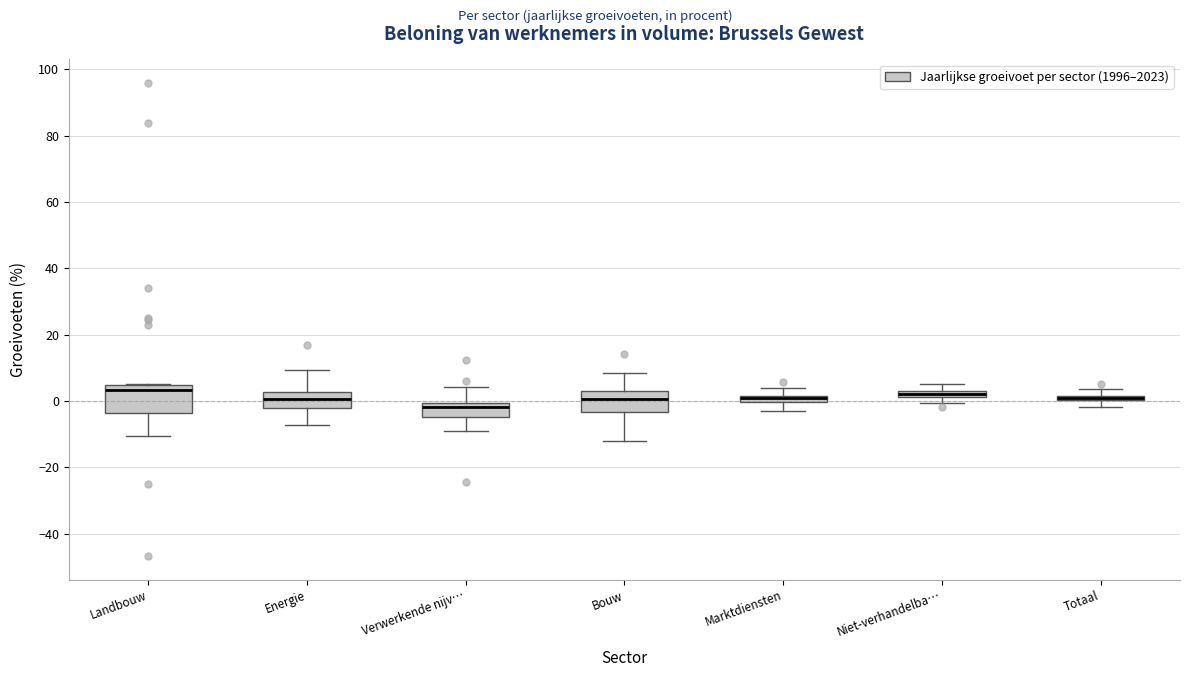

Where is the lower edge of the box for Totaal on the y-axis? The values are not printed on the chart, so give them approximately, as read against the axis.

0